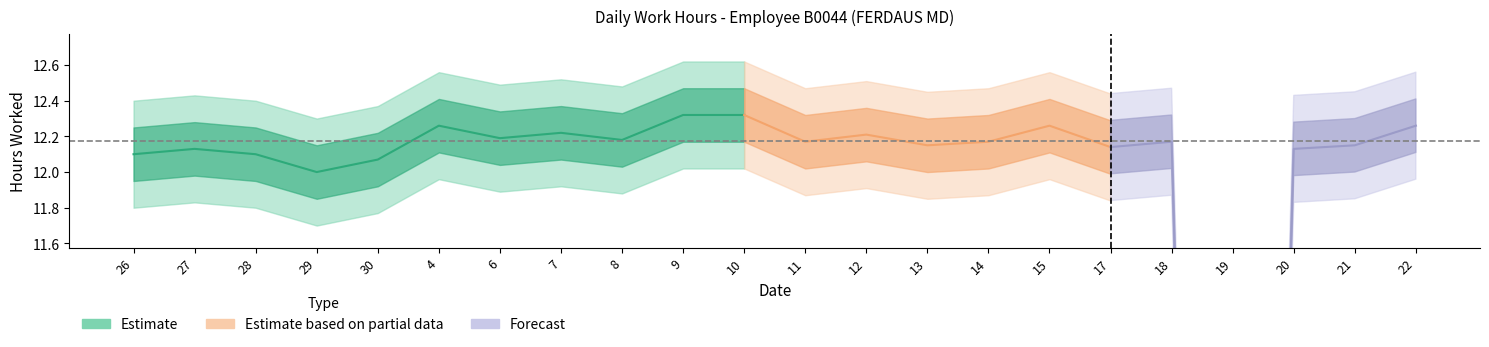

List the labels in order of value, smallest first.

19, 29, 30, 26, 28, 27, 20, 17, 13, 21, 11, 14, 18, 8, 6, 12, 7, 4, 15, 22, 9, 10